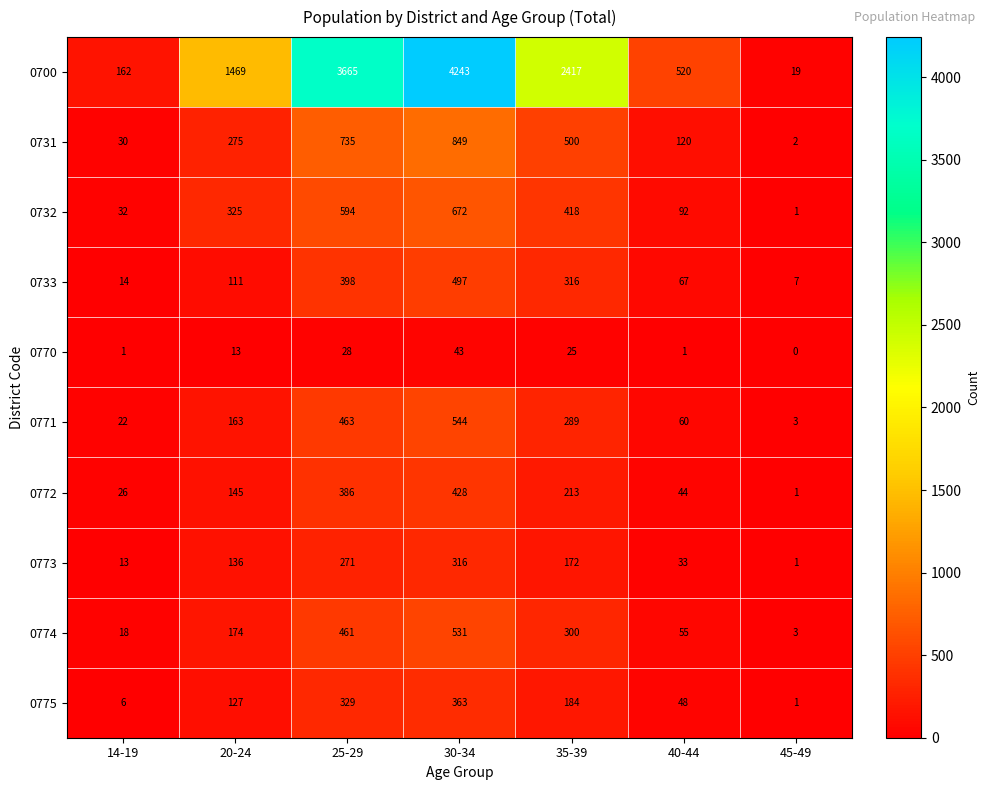

The value of 0733 at 45-49 is 10. True or false?

False